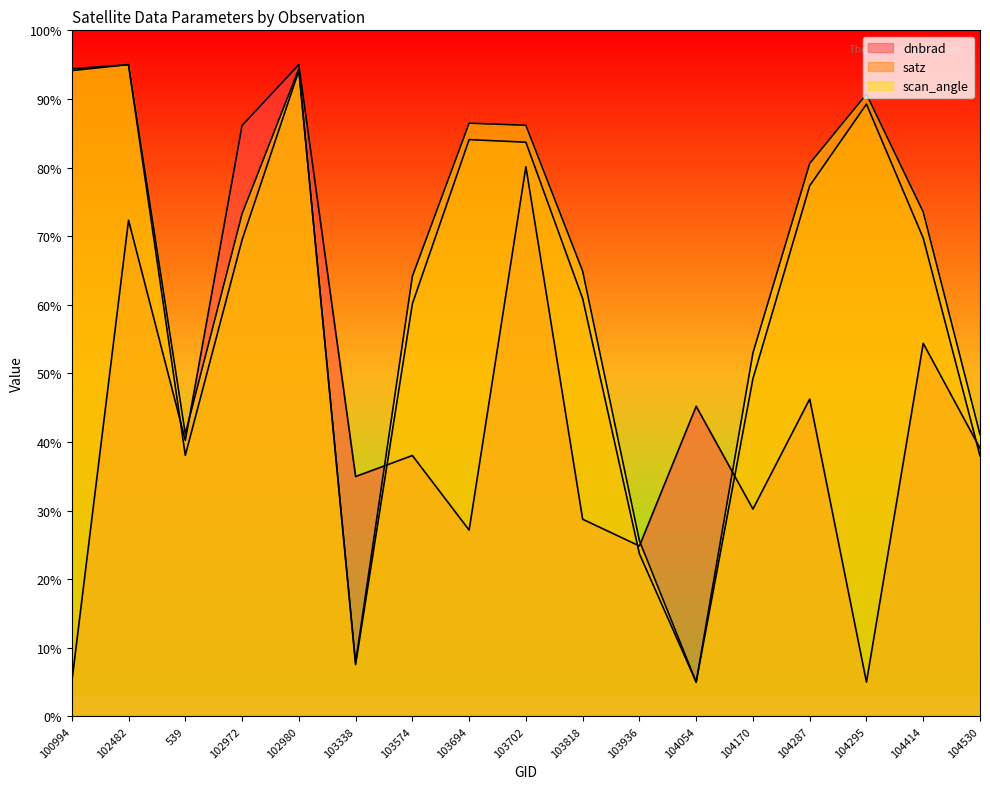

True or false: scan_angle has more than 1 interior local peaks.

True